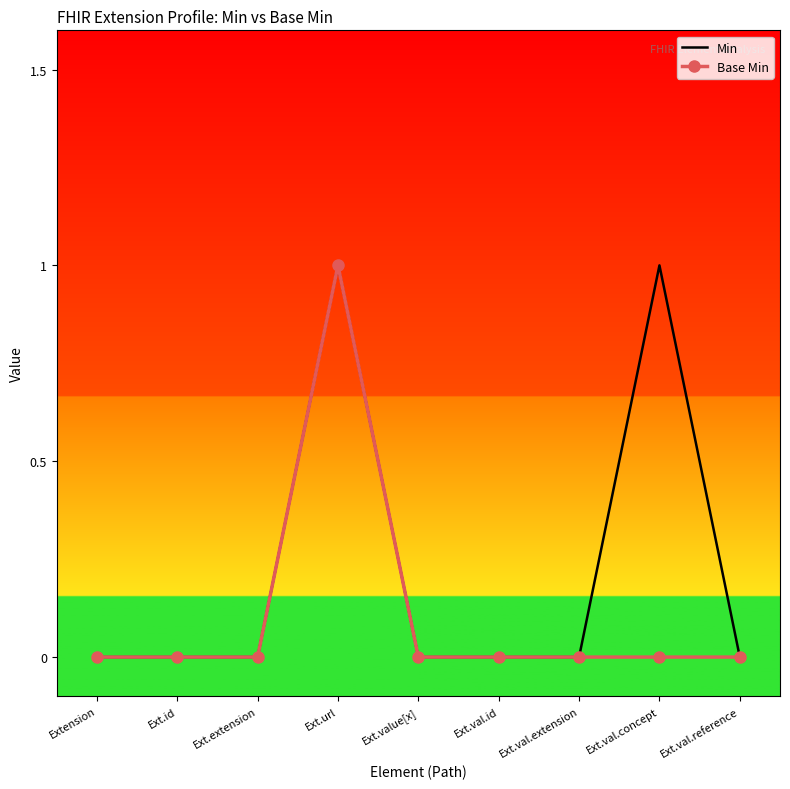

What is the highest value of the Base Min series?

1